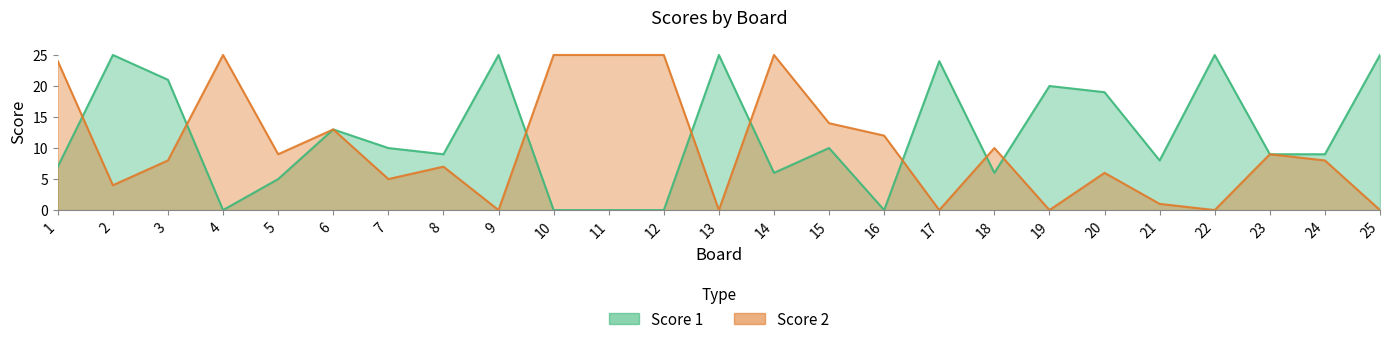

What is the difference between the maximum and minimum values in the Score 2 series?

25